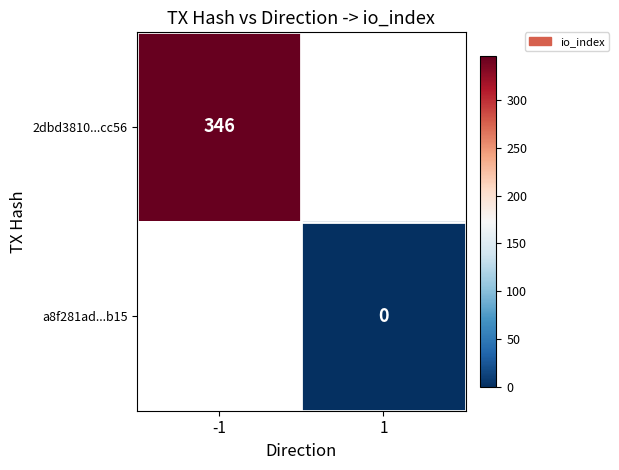

Is it true that 2dbd3810...cc56 equals 346 at -1?

True